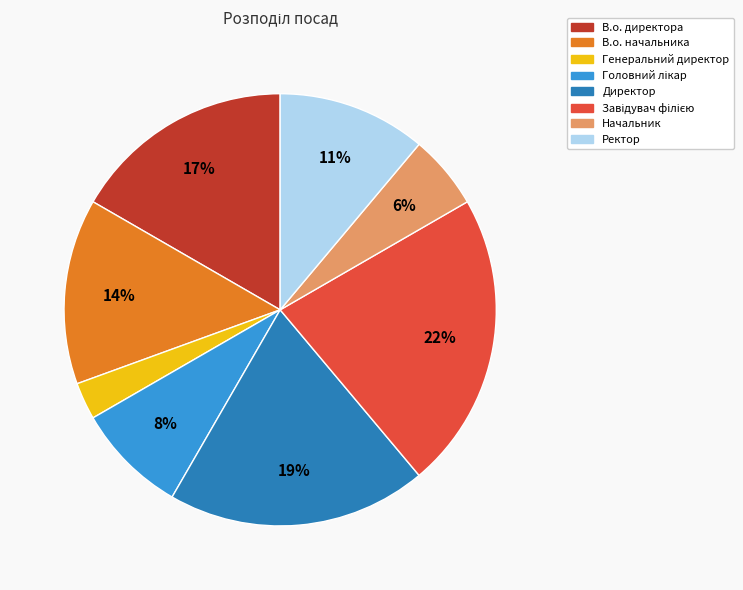

Which has a higher value, Ректор or Директор?

Директор